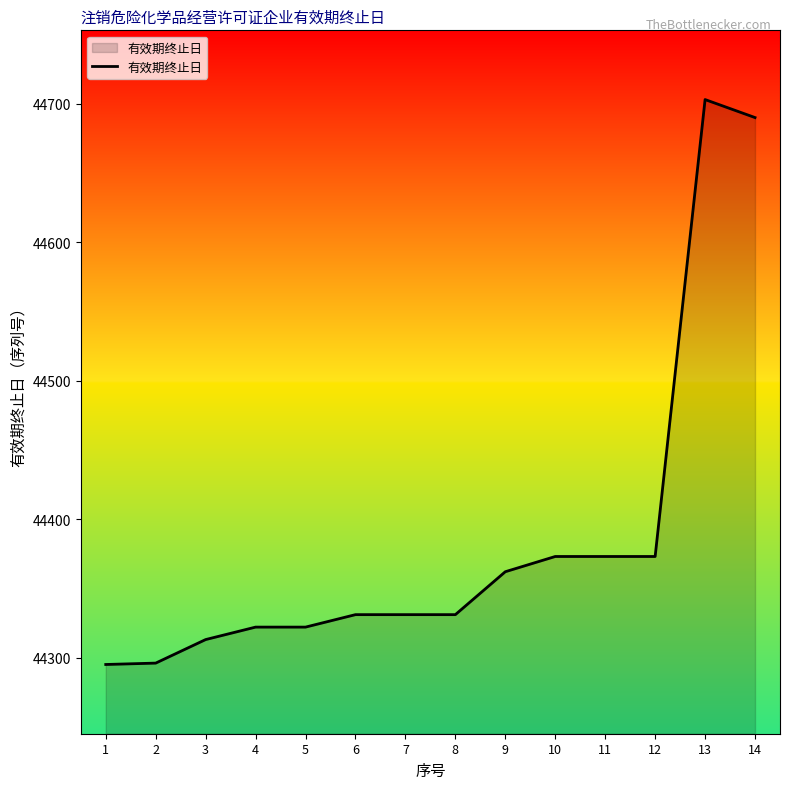

What is the greatest value displayed?

44703